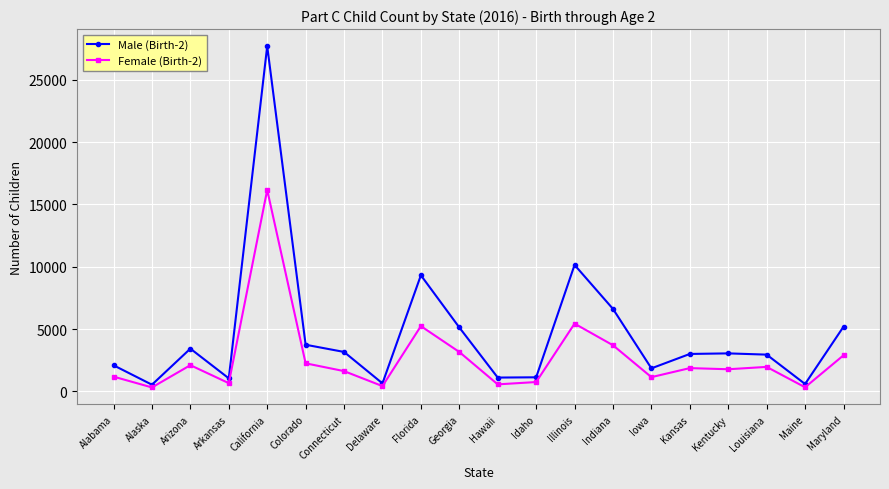

At Louisiana, list the series in order from smallest to largest.

Female (Birth-2), Male (Birth-2)